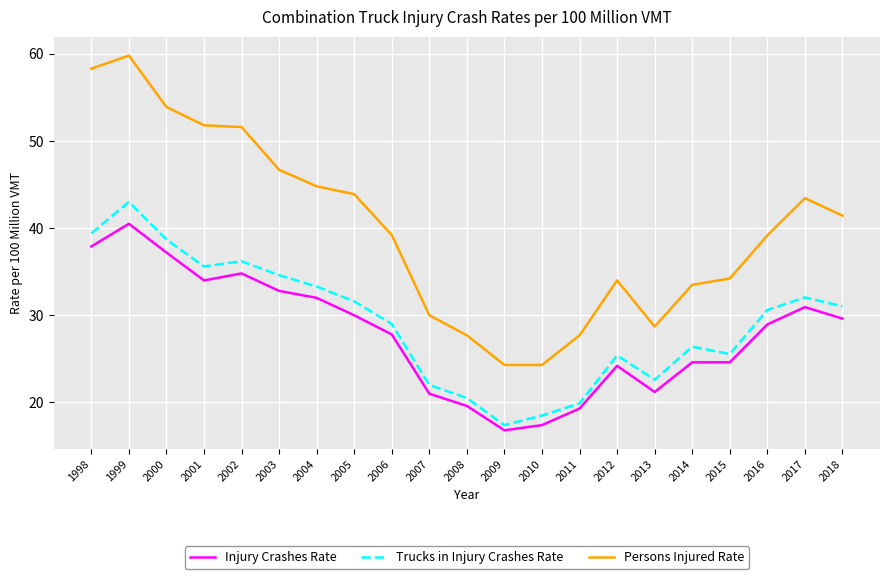

What is the difference between the Injury Crashes Rate values at 2010 and 2016?

11.5